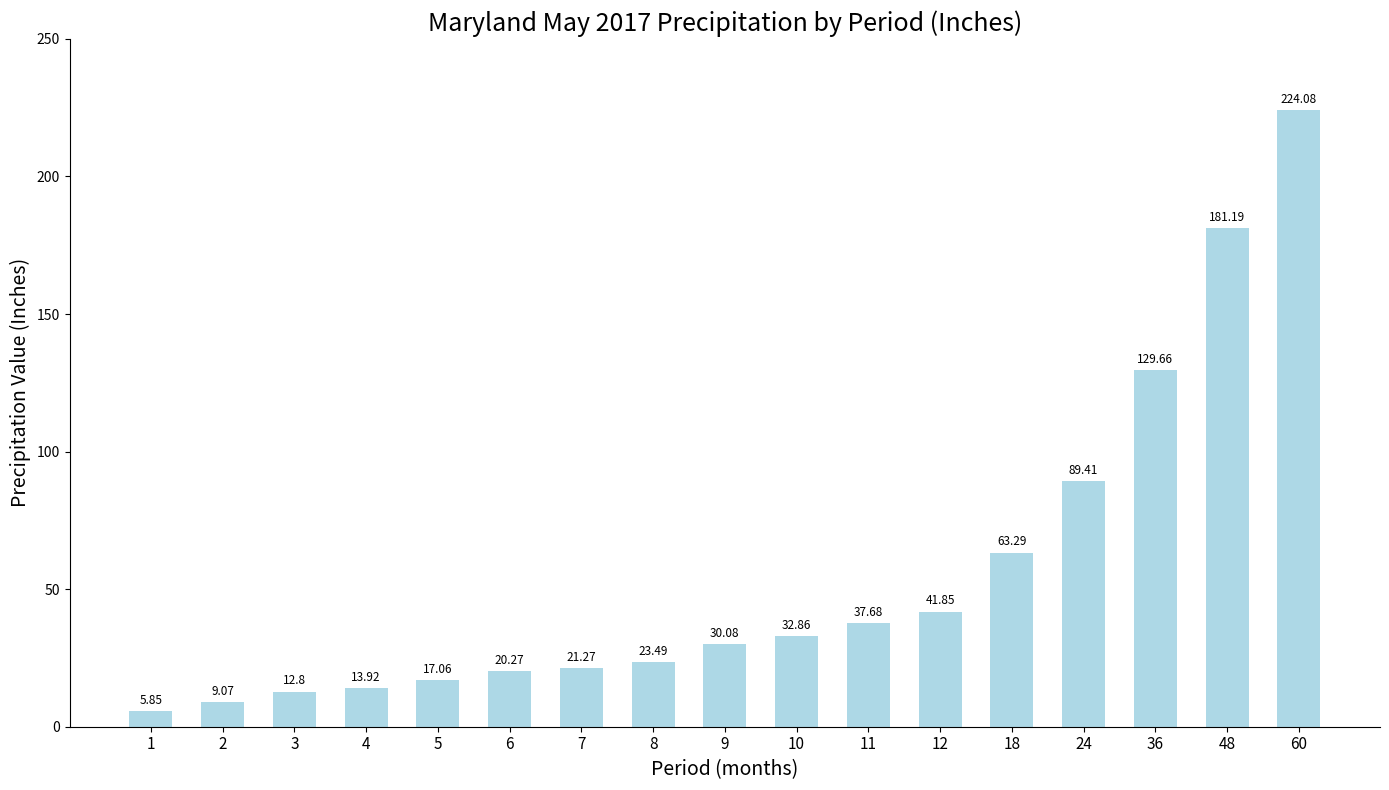

What is the value of the 11th bar from the left?

37.7